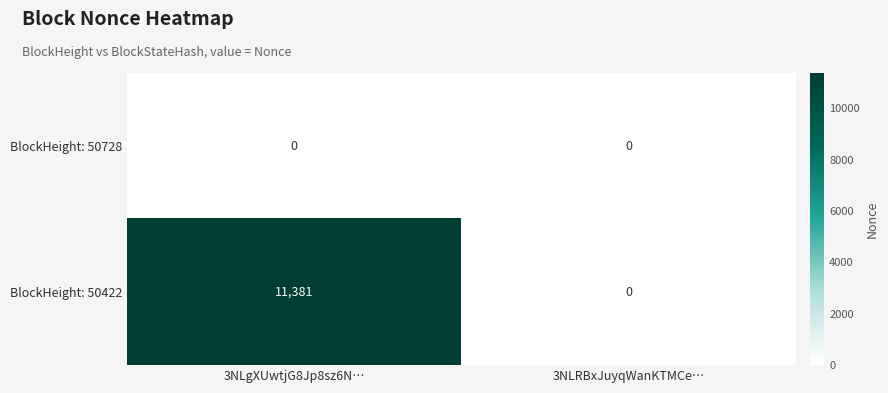

Reading right to left, extract all data points from this chart.

BlockHeight: 50728: 3NLRBxJuyqWanKTMCe…=0	3NLgXUwtjG8Jp8sz6N…=0
BlockHeight: 50422: 3NLRBxJuyqWanKTMCe…=0	3NLgXUwtjG8Jp8sz6N…=11381